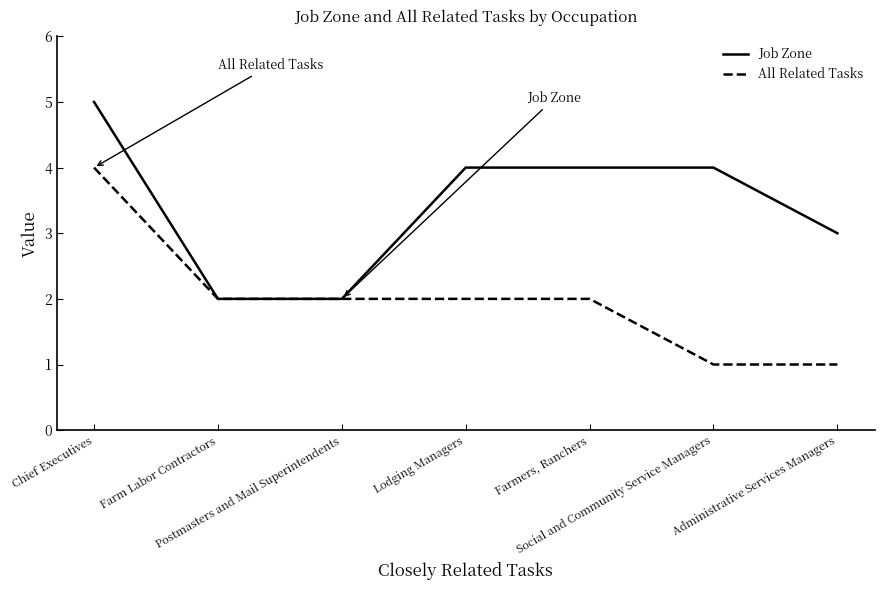

What is the difference between the All Related Tasks values at Farmers, Ranchers and Administrative Services Managers?

1